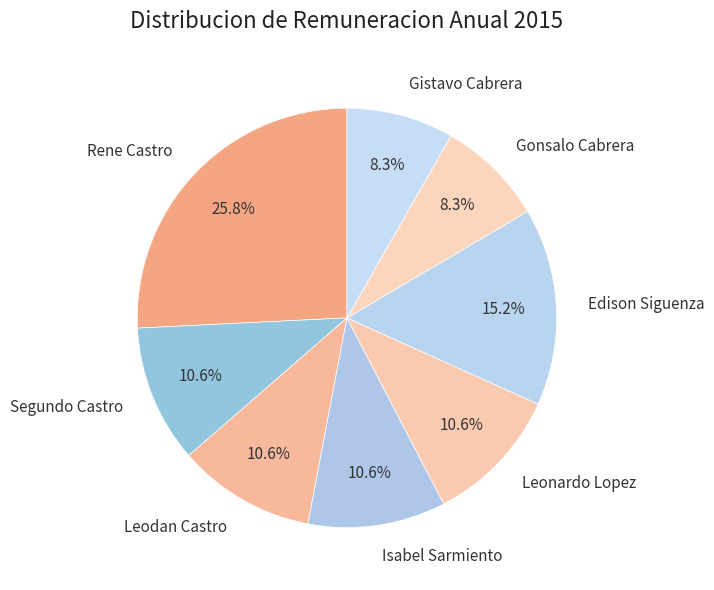

Is there any slice that represents more than half of the pie?

No